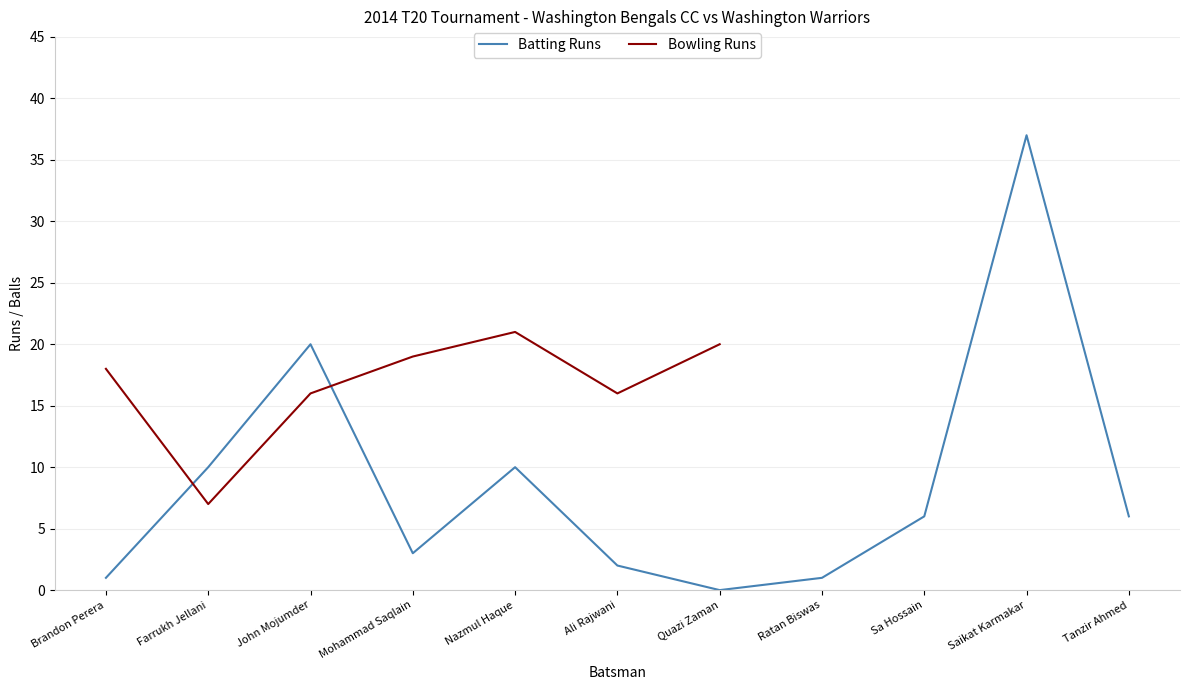

Rank the categories by value from highest to lowest.

Saikat Karmakar, John Mojumder, Farrukh Jellani, Nazmul Haque, Sa Hossain, Tanzir Ahmed, Mohammad Saqlain, Ali Rajwani, Brandon Perera, Ratan Biswas, Quazi Zaman